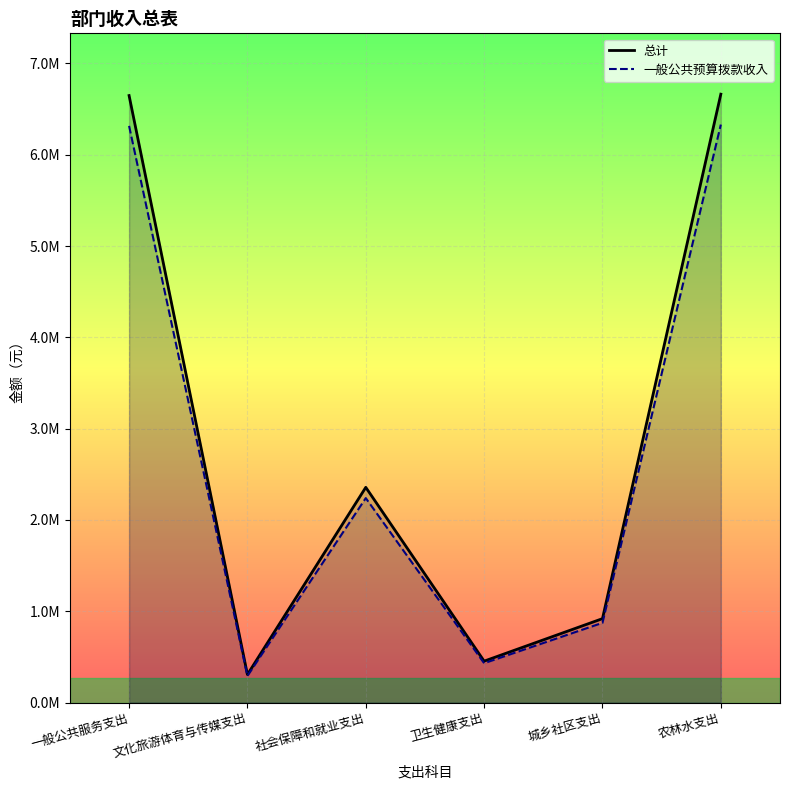

Between 一般公共服务支出 and 社会保障和就业支出, which series saw the biggest shift?

总计